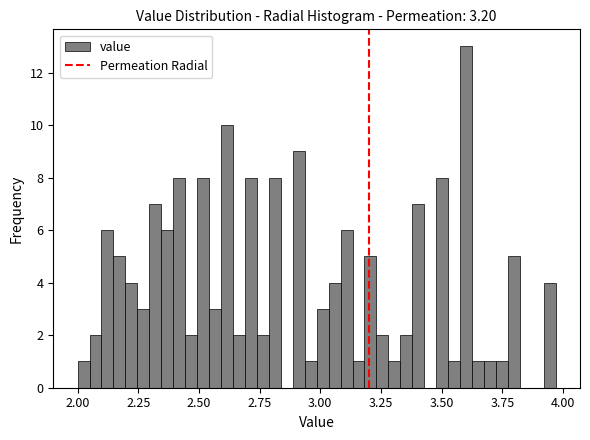

Around what value on the x-axis is the tallest bar? Give the approximate position of its centre, as read against the axis.

3.60